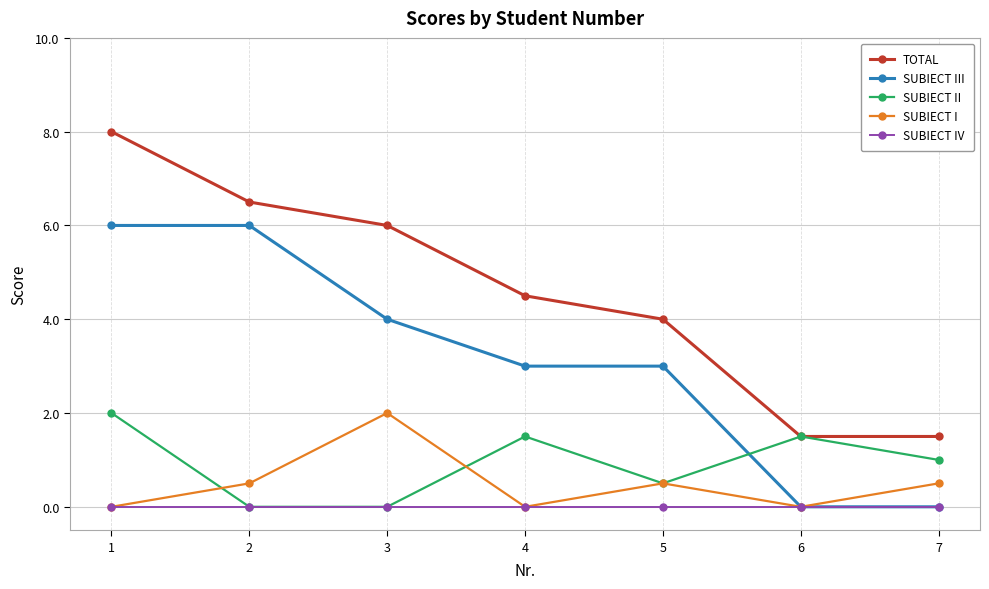

What is the maximum value shown in the chart?

8.0